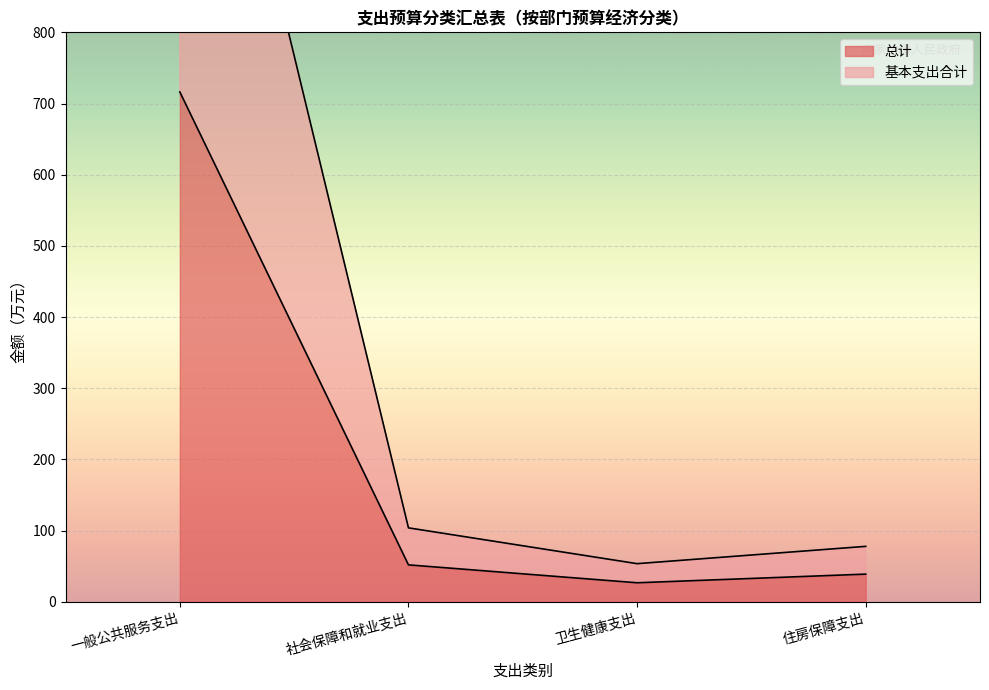

What is the spread (max minus min) of values at 卫生健康支出?

26.8